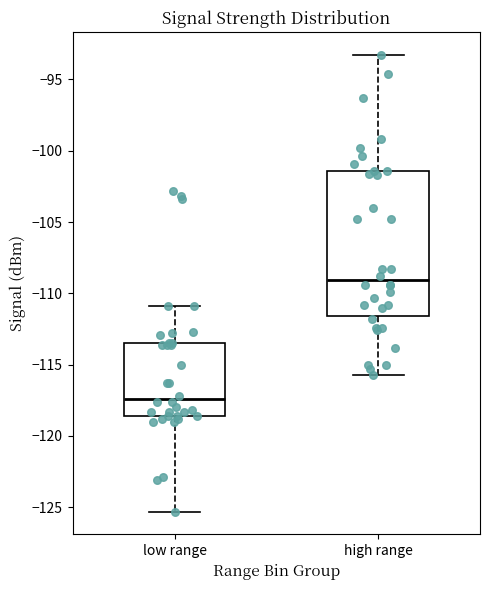

Where does the upper whisker of the box for high range end on the y-axis? The values are not printed on the chart, so give them approximately, as read against the axis.

-93.5